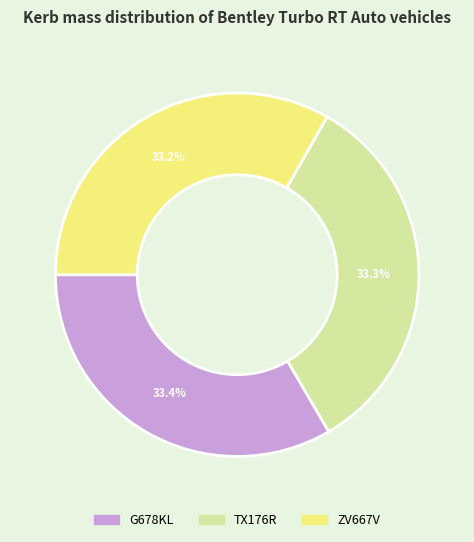

Is the sum of TX176R and ZV667V greater than half?

Yes